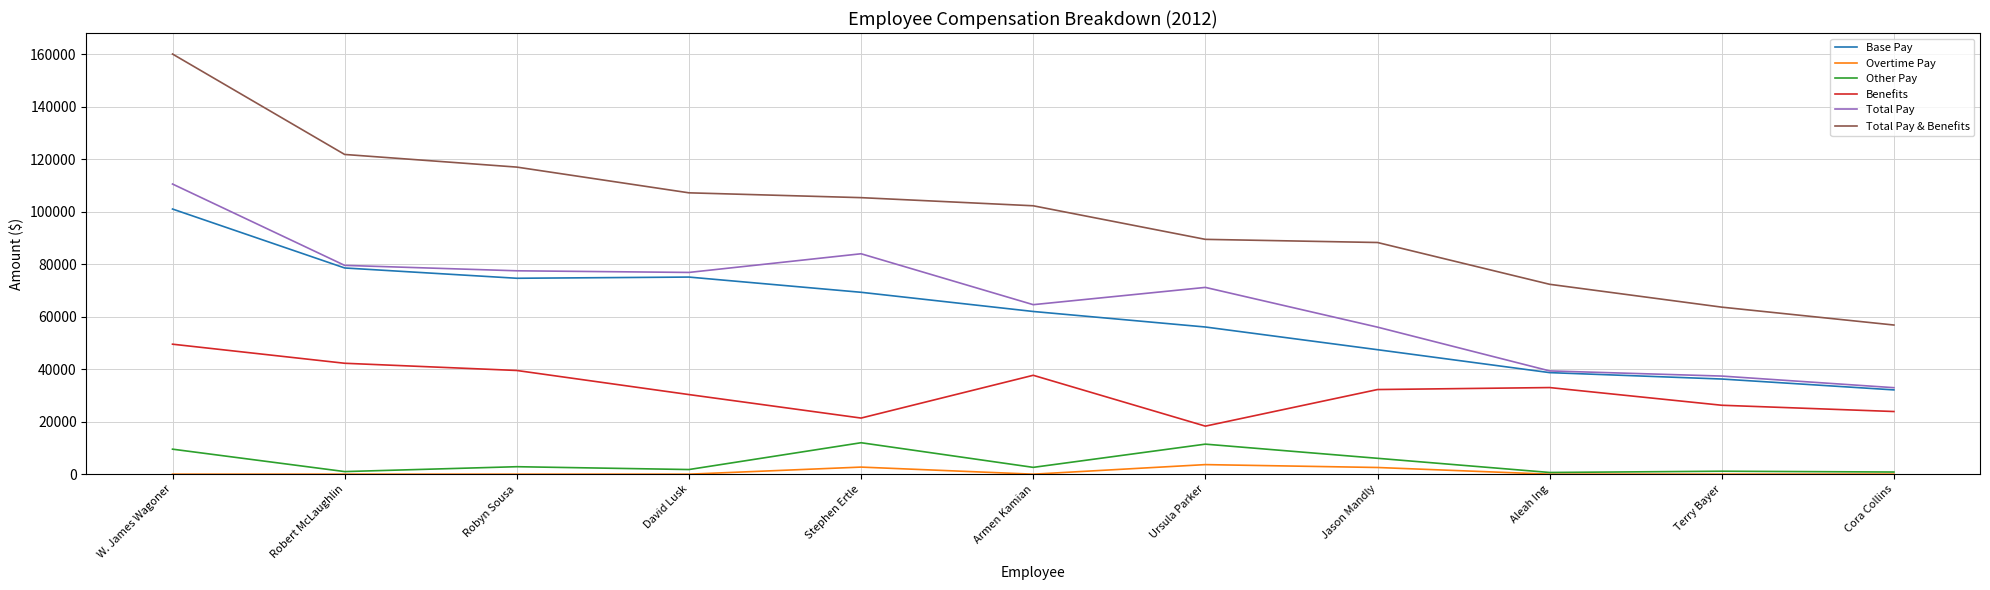

The Overtime Pay series shows 0 at Robert McLaughlin. True or false?

True